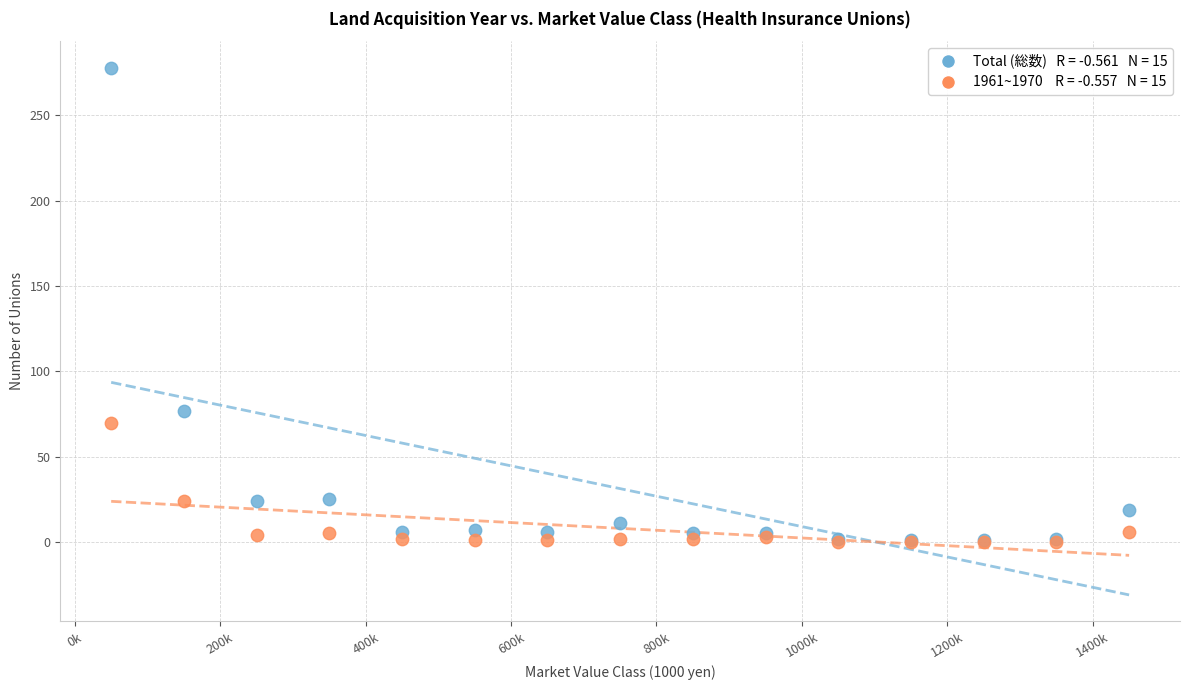

Across all series, what Y value is closest to 139?

77